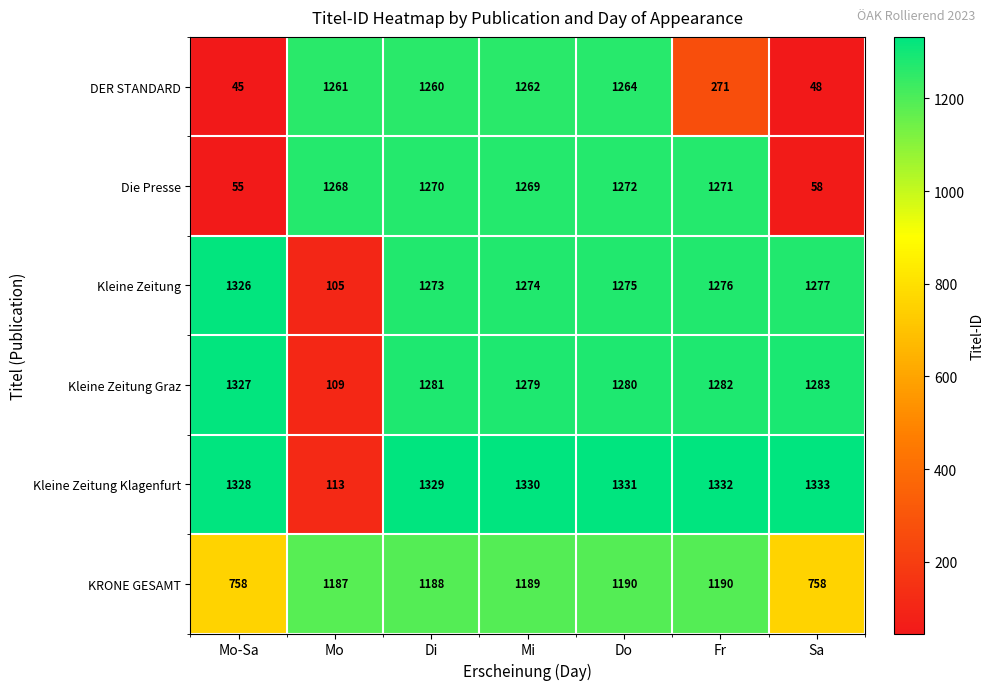

At which category does the chart reach its peak across all series?

Sa